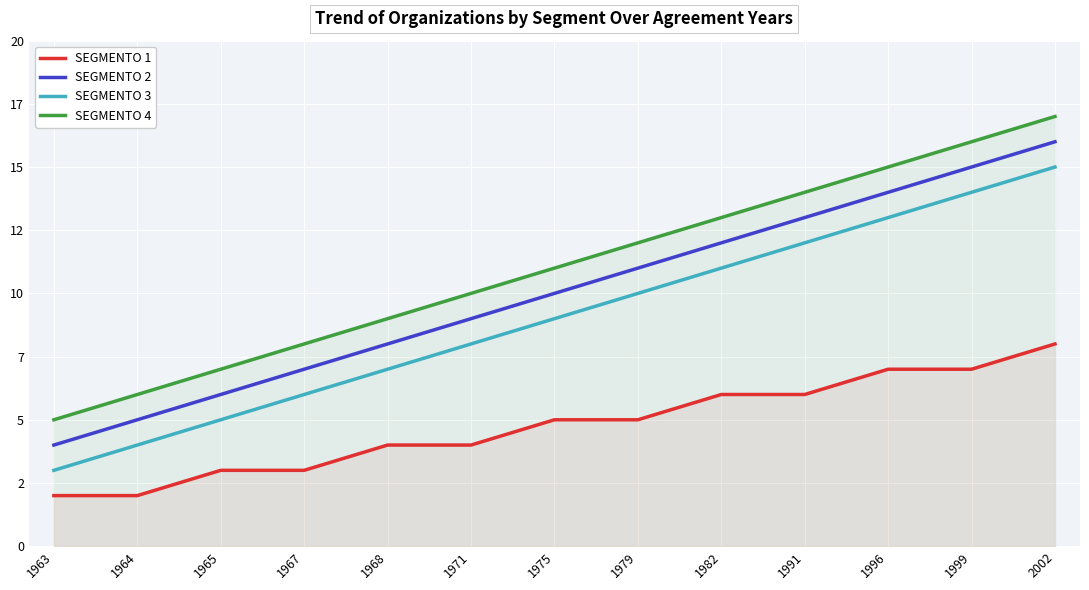

True or false: SEGMENTO 3 has a value of 11 at 1982.

True